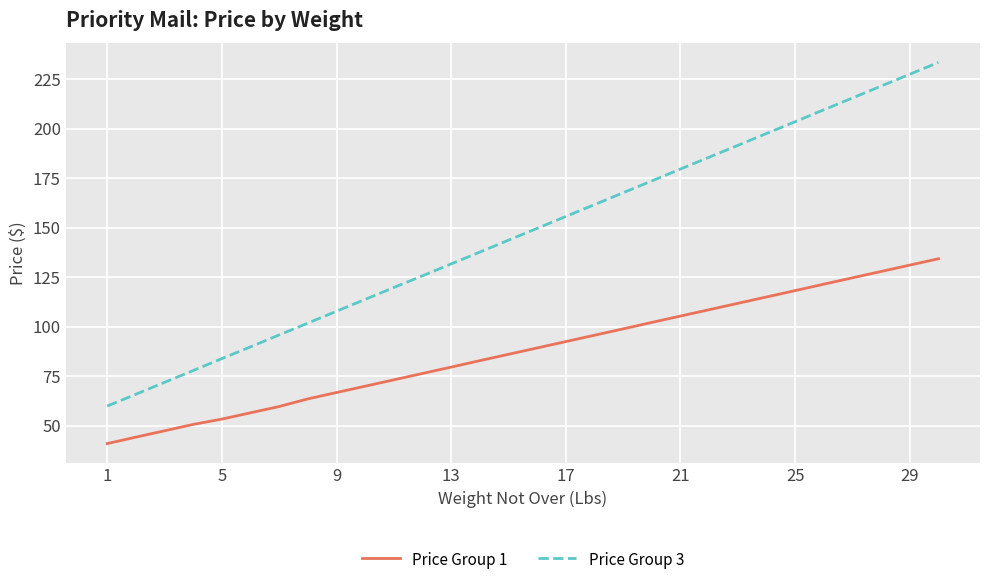

True or false: Price Group 3 and Price Group 1 intersect in this chart.

False